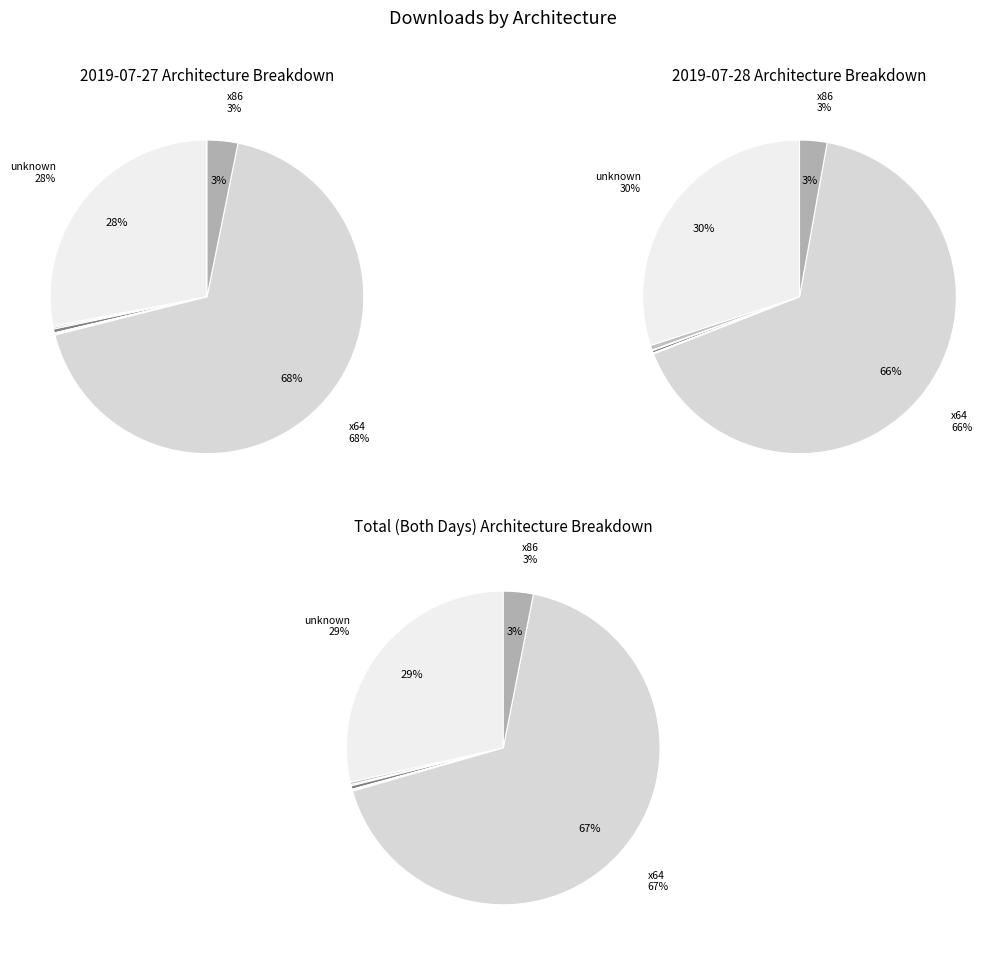

Is it true that ppc64 is 1% of the pie?

False